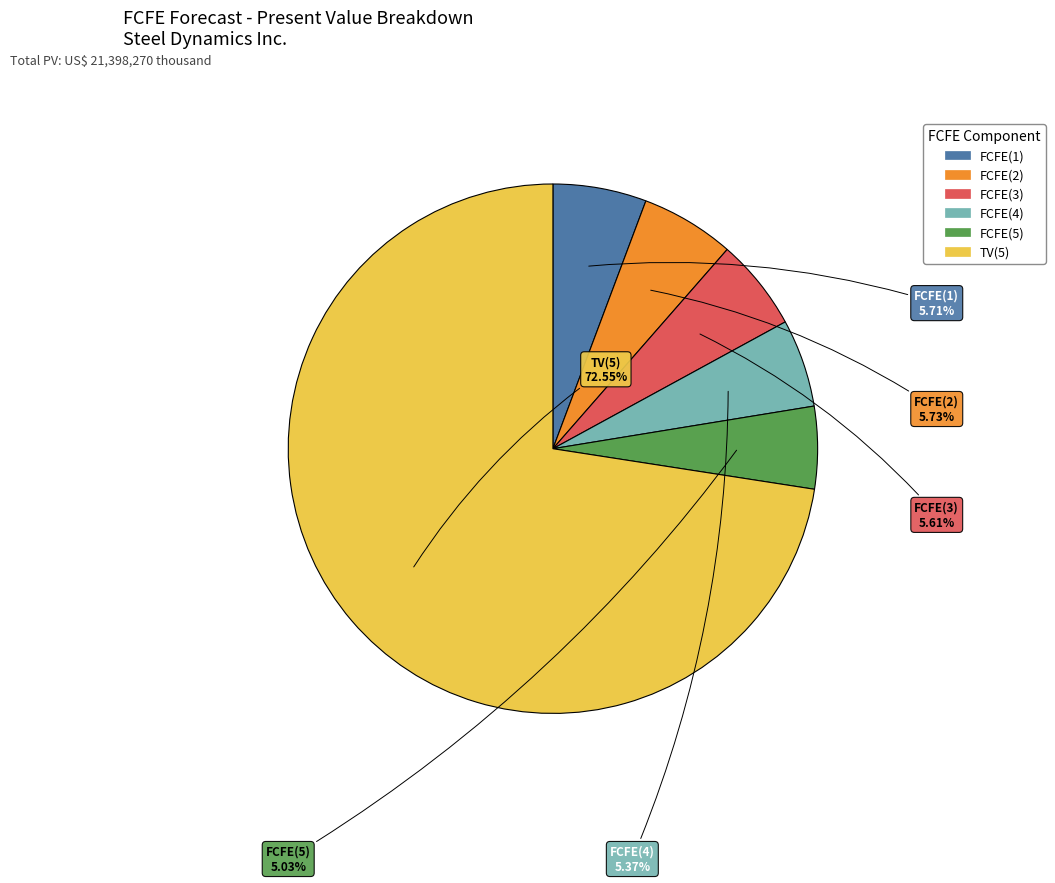

How many segments does this pie chart have?

6